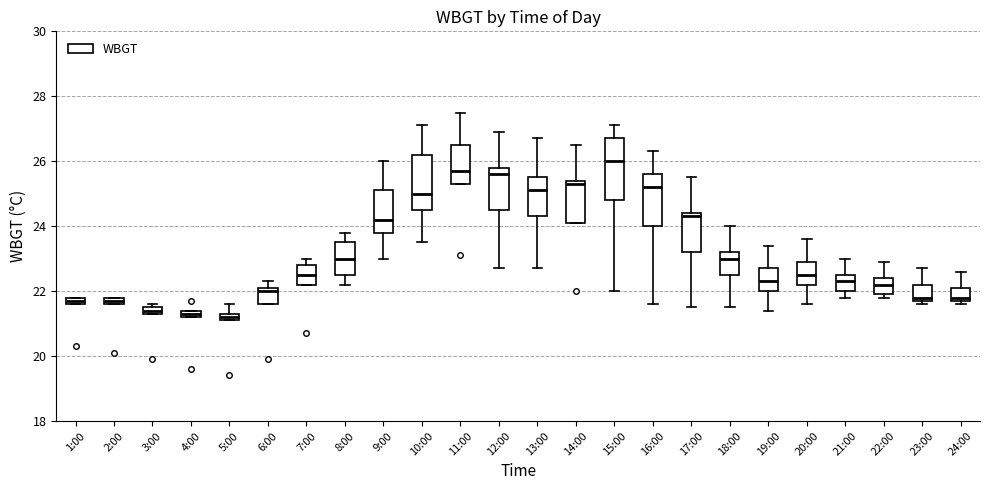

Where does the median line of the box for 11:00 sit on the y-axis? The values are not printed on the chart, so give them approximately, as read against the axis.

25.8